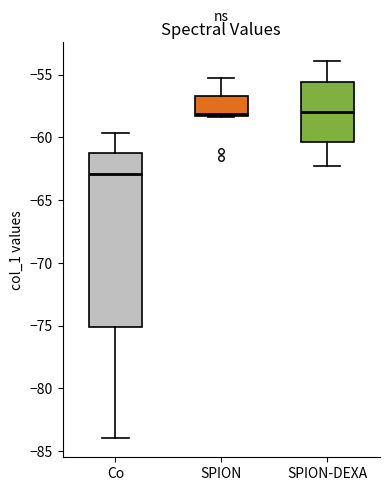

Which box is the tallest, from its lower edge to its upper edge?

Co